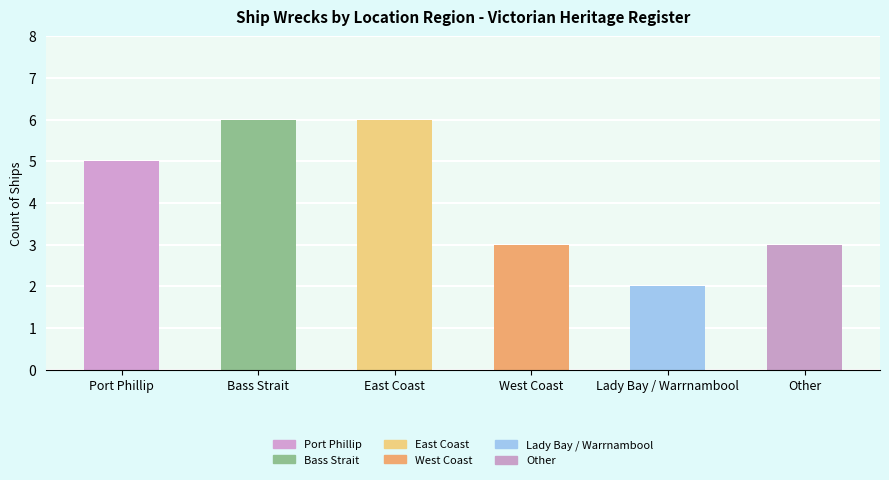

What is the ratio of the value at East Coast to the value at Other?

2.0